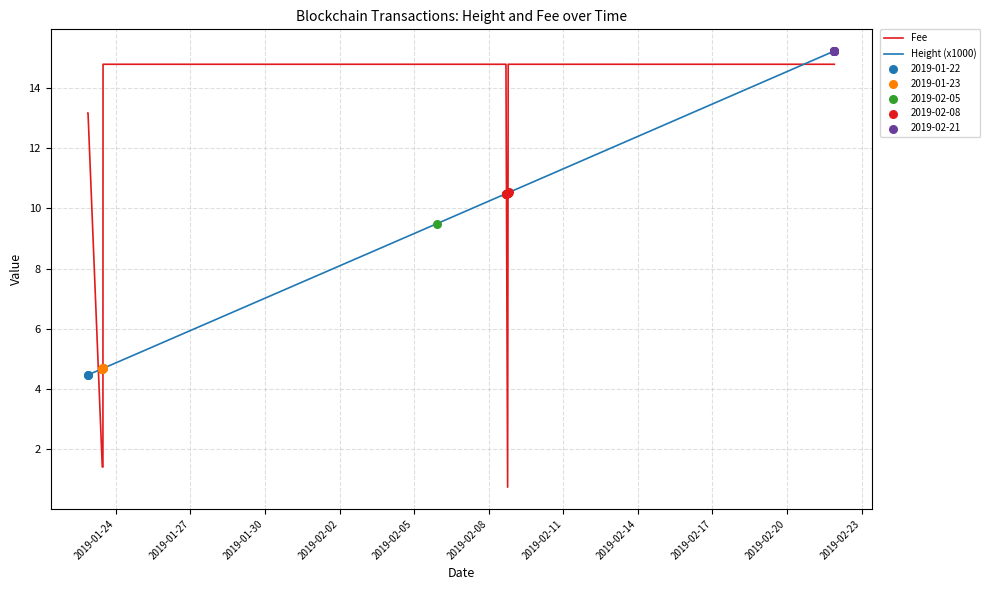

Which series has the largest total across all categories?

Fee